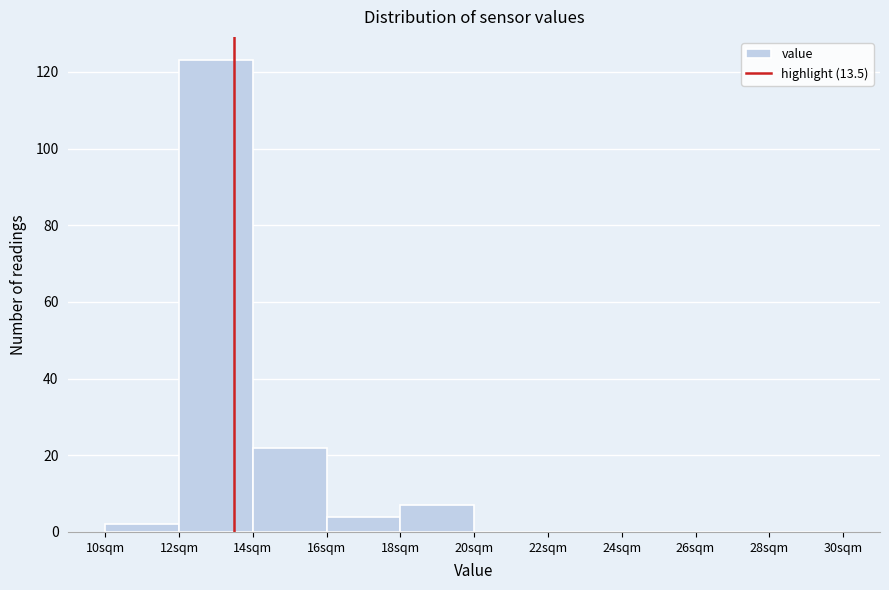

What is the height of the bar covering 12 to 14 on the x-axis? The values are not printed on the chart, so give them approximately, as read against the axis.

124